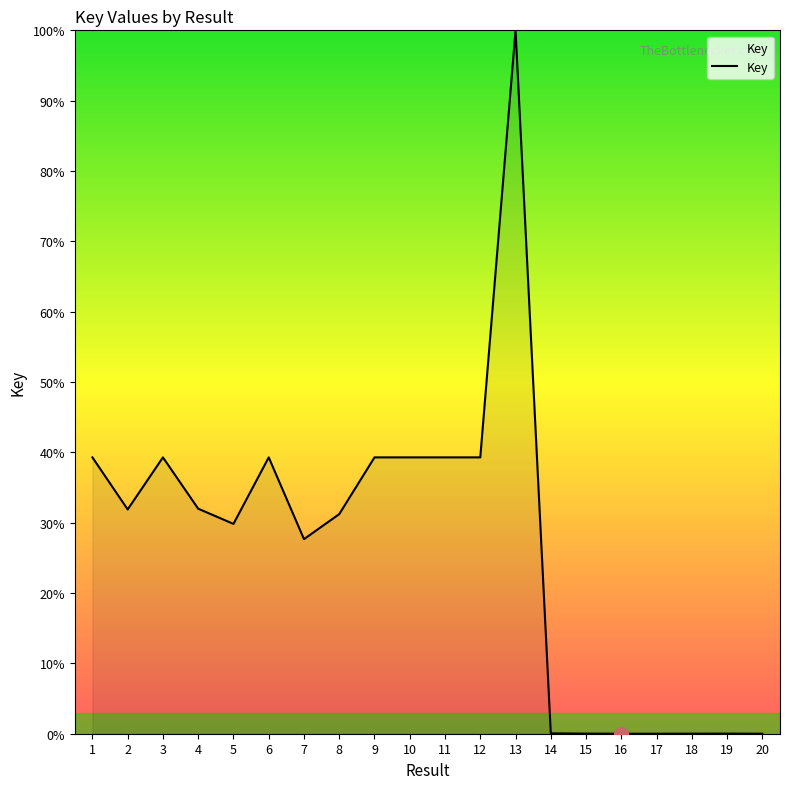

What is the sum of all values?

527.7